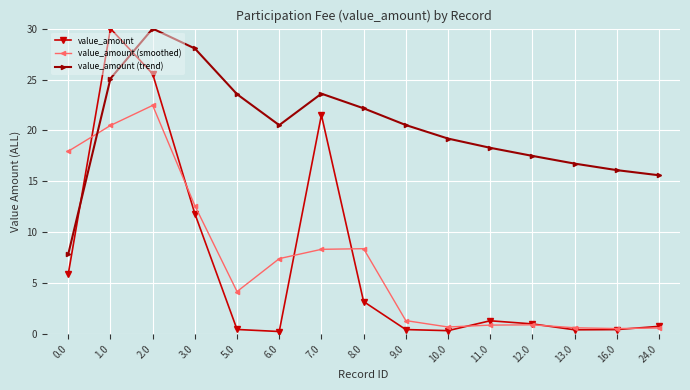

What is the total value across all series at 16.0?

17.1